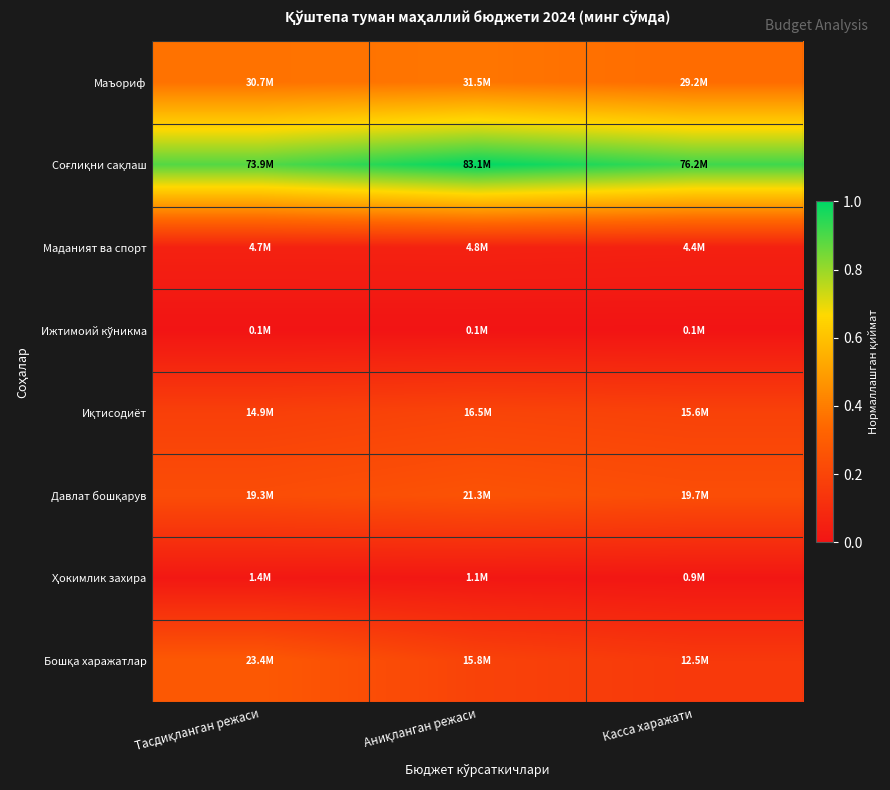

At how many categories does at least one series exceed 0?

3